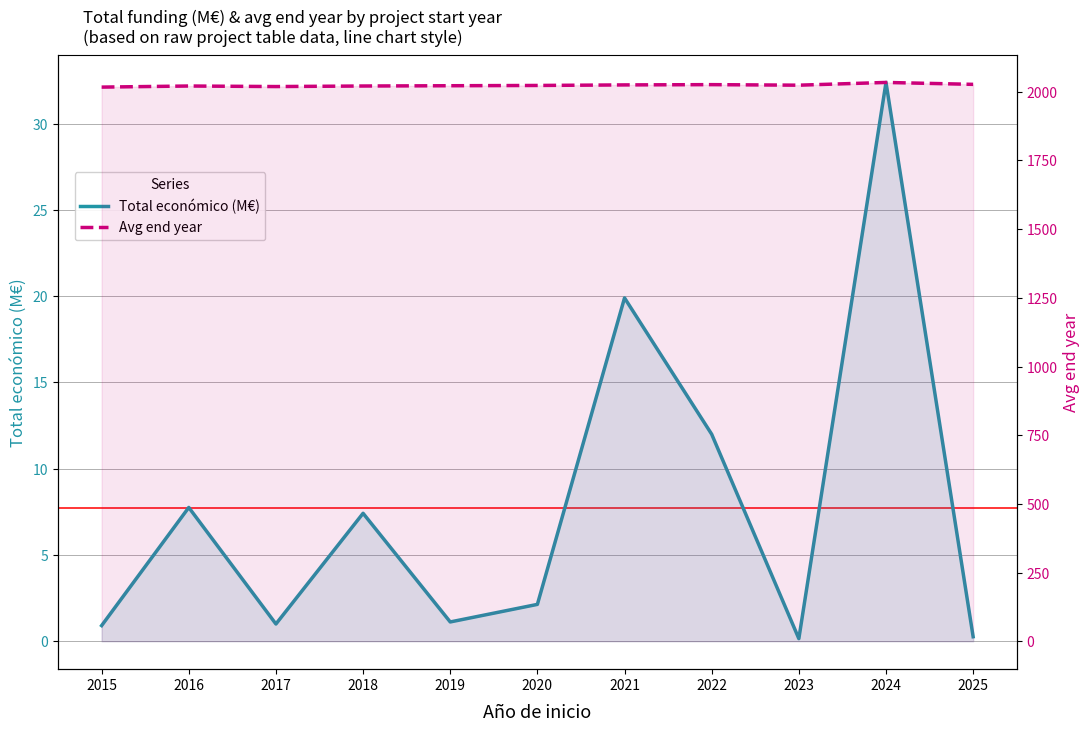

What is the average value of the Avg end year series?

2023.5